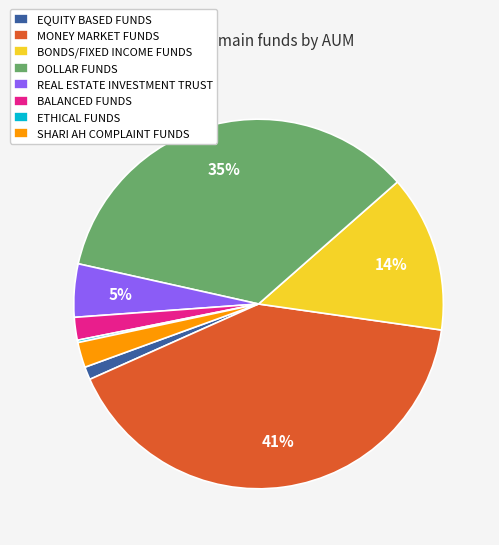

True or false: SHARI AH COMPLAINT FUNDS accounts for 2% of the total.

True